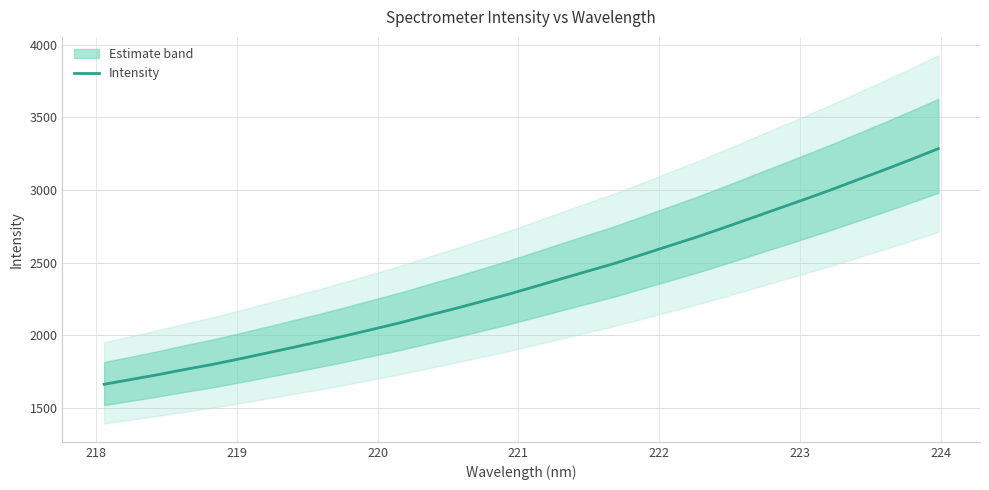

What is the minimum value for Intensity?

1662.7